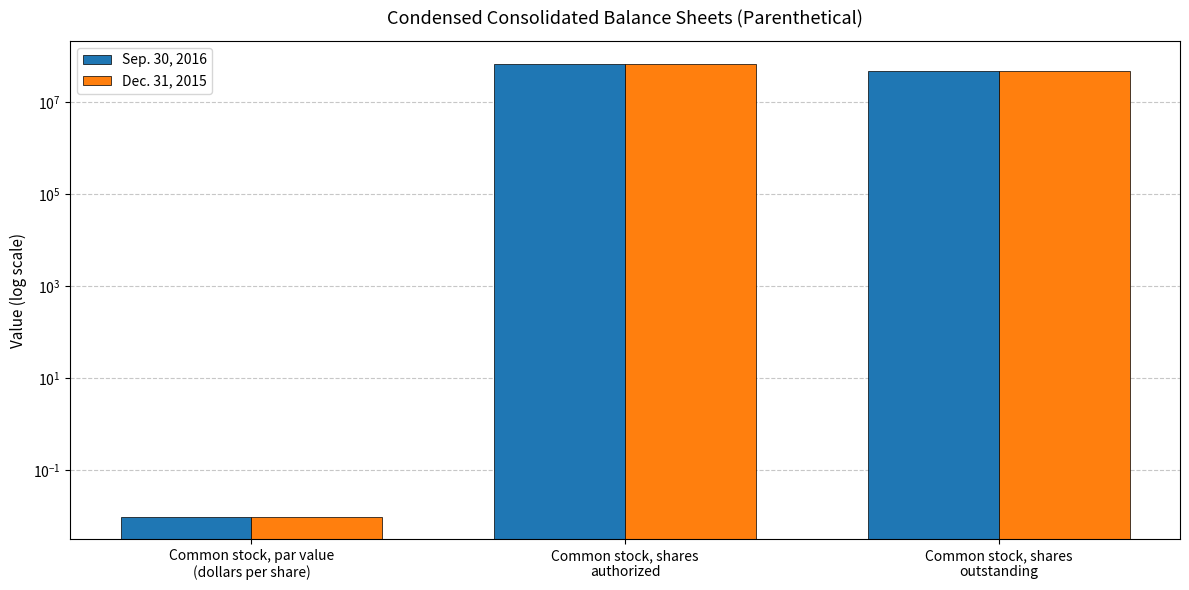

Reading left to right, extract all data points from this chart.

Sep. 30, 2016: 0.0	68000000.0	47968000.0
Dec. 31, 2015: 0.0	68000000.0	47875000.0